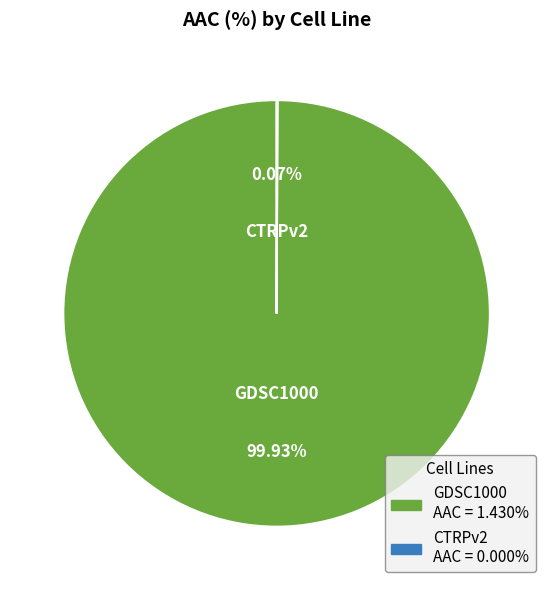

Which slice represents more than half of the pie?

GDSC1000